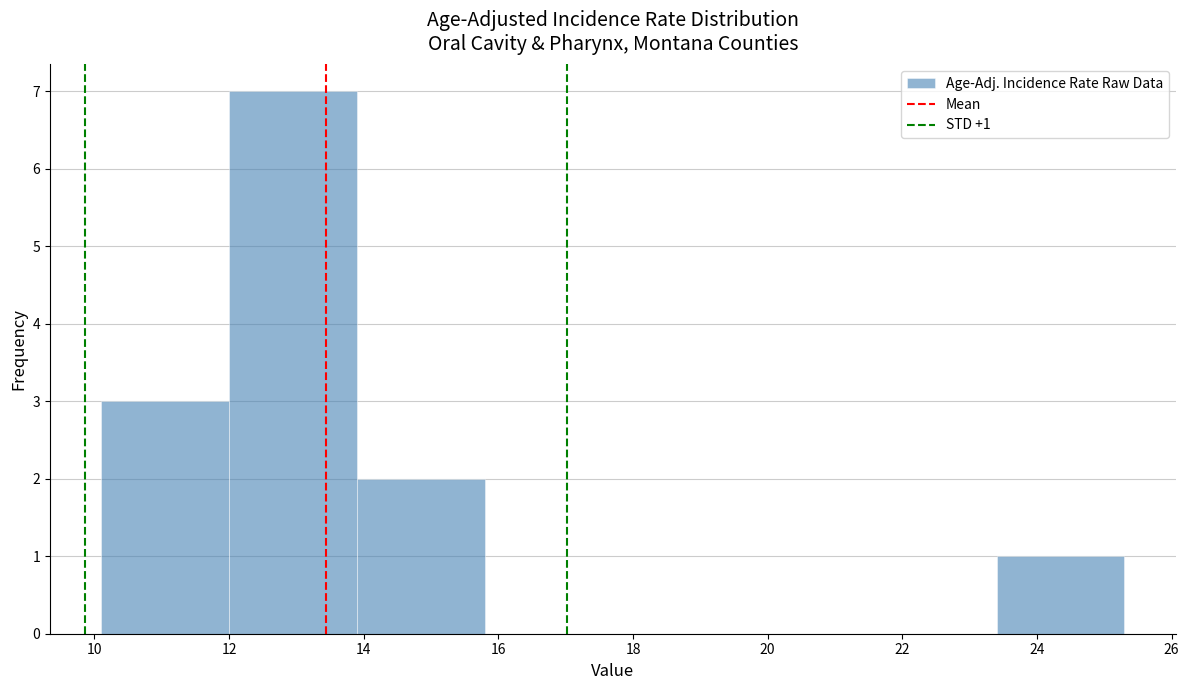

Over which range of the x-axis is the bar tallest?

12.0 to 13.9